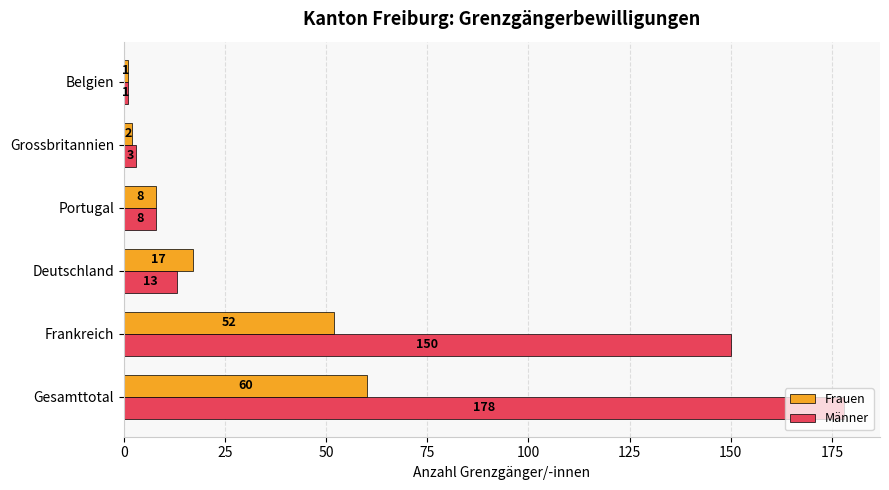

True or false: Männer has a value of 70 at Gesamttotal.

False